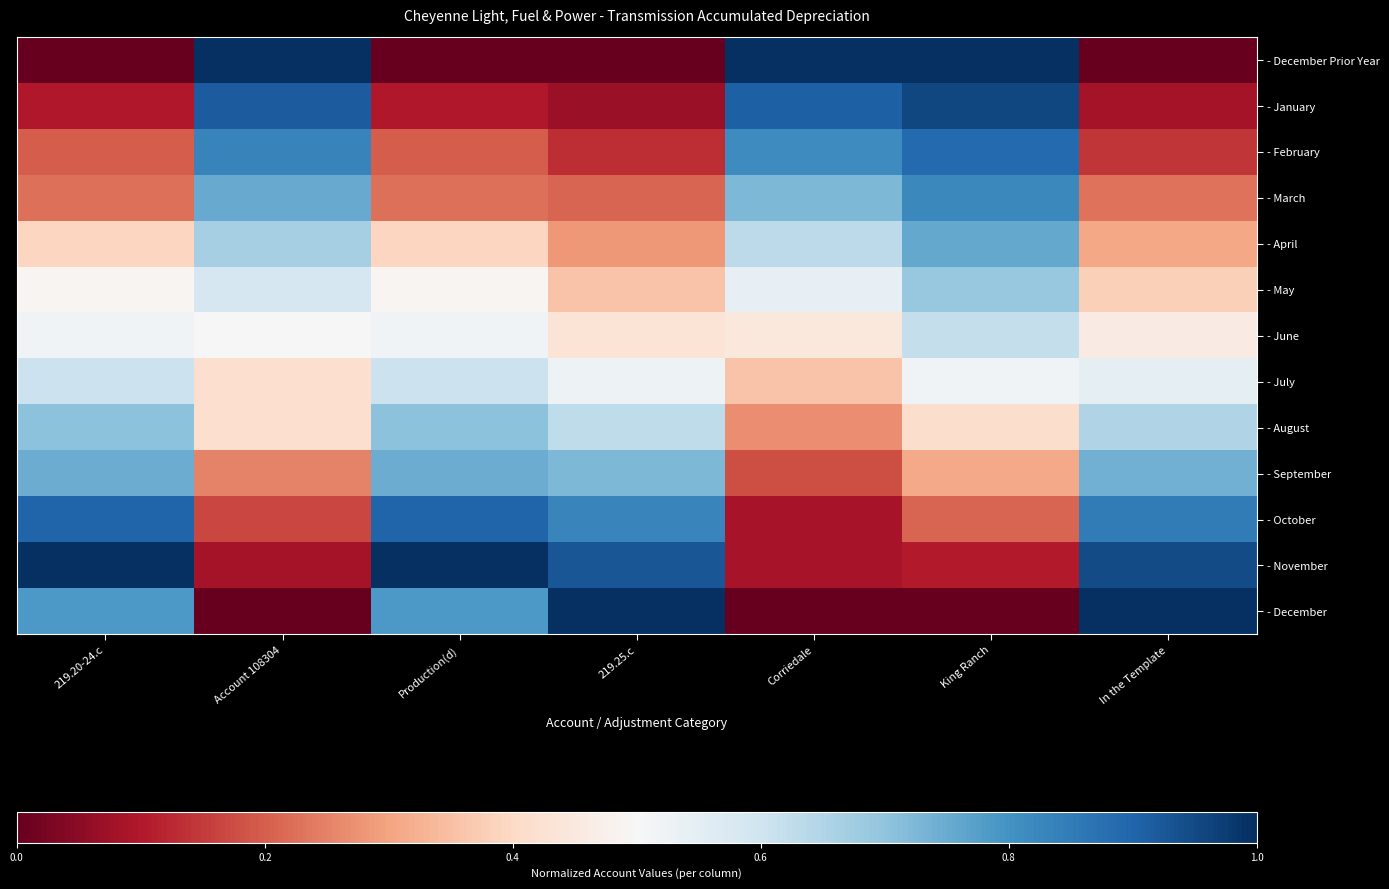

At which category is the sum across all series the highest?

King Ranch